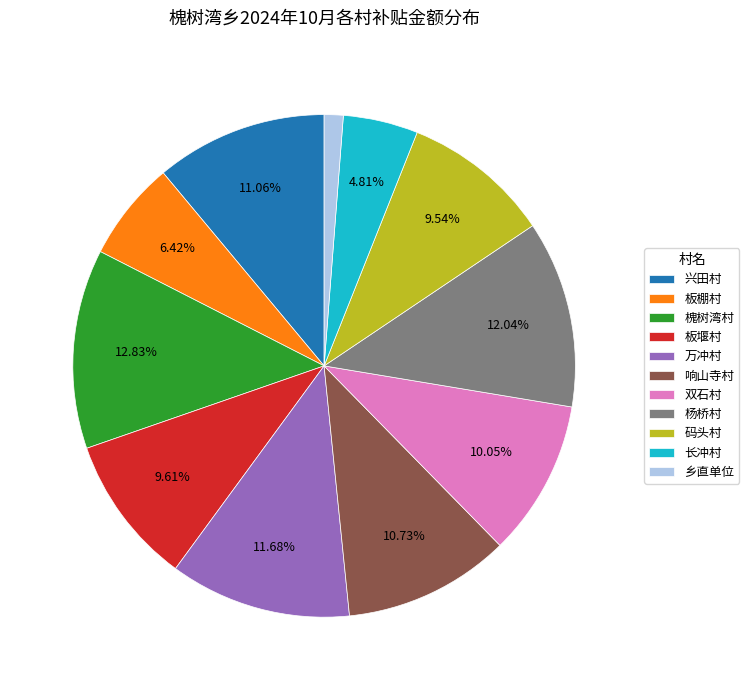

To the nearest percent, what percentage of the pie is 响山寺村?

11%